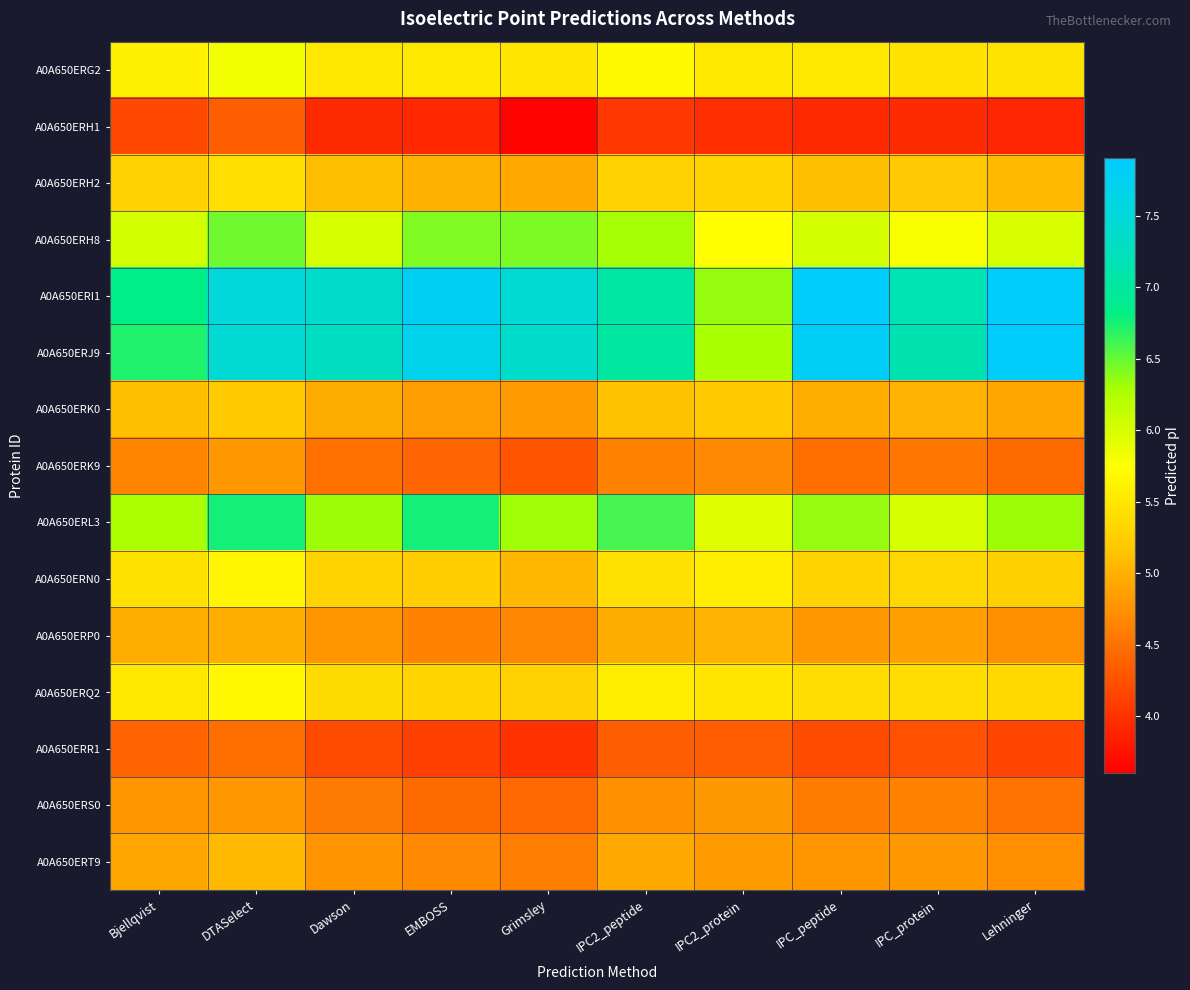

At DTASelect, list the series in order from smallest to largest.

A0A650ERH1, A0A650ERR1, A0A650ERK9, A0A650ERS0, A0A650ERP0, A0A650ERT9, A0A650ERK0, A0A650ERH2, A0A650ERN0, A0A650ERQ2, A0A650ERG2, A0A650ERH8, A0A650ERL3, A0A650ERJ9, A0A650ERI1